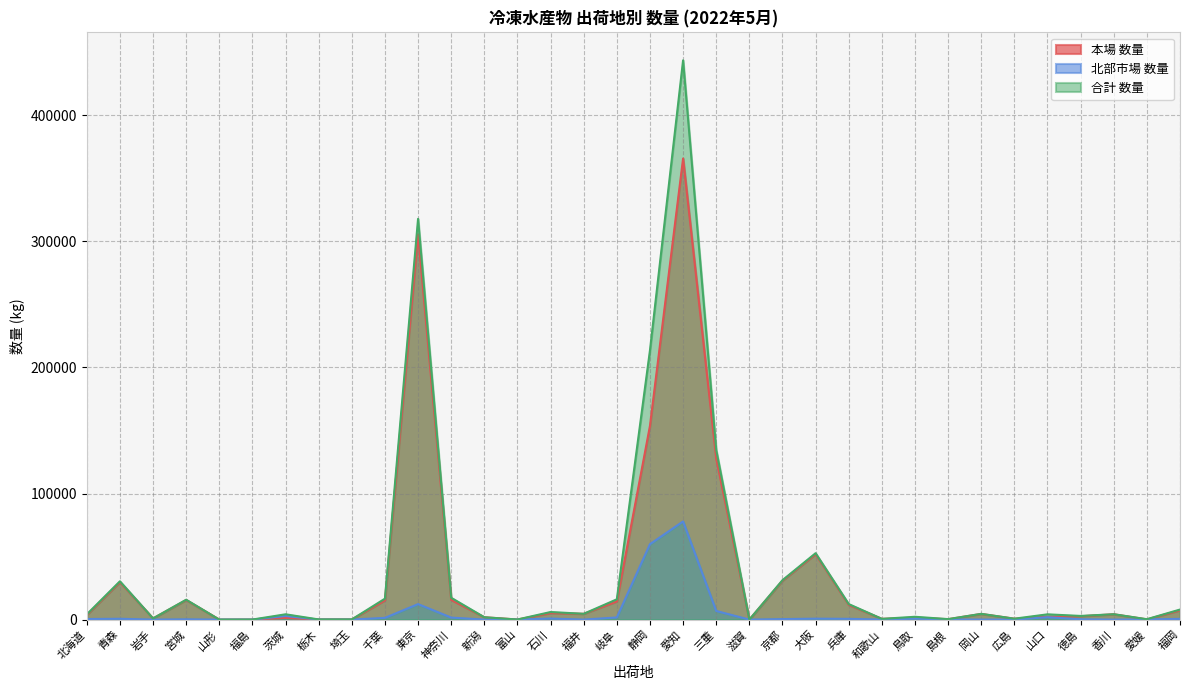

At which label is 本場 数量 closest to 182847?

静岡